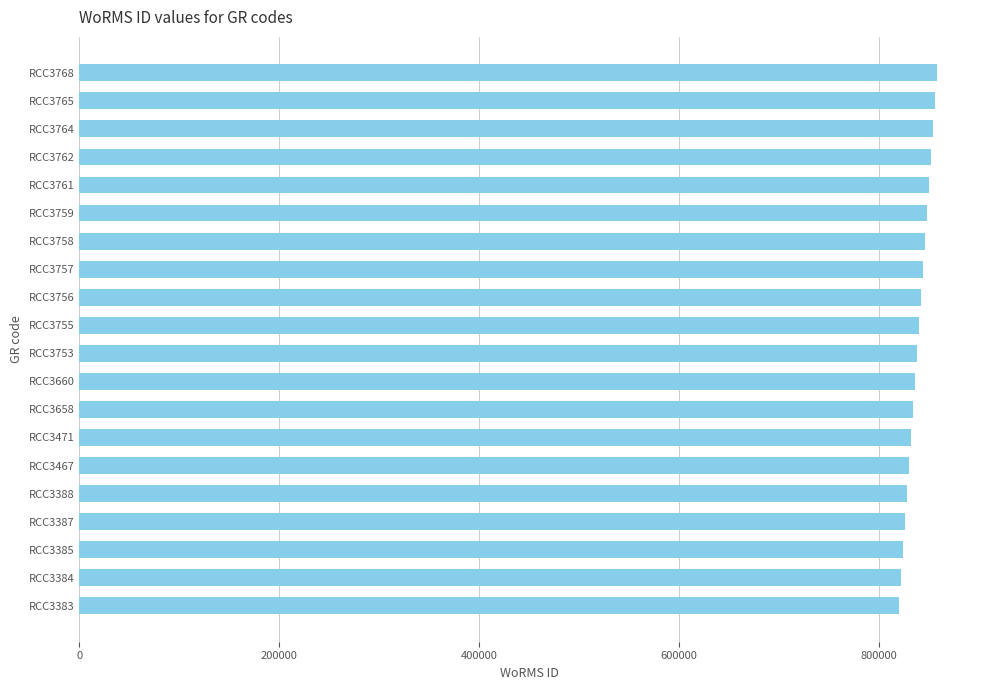

How many values are below 840495?

10